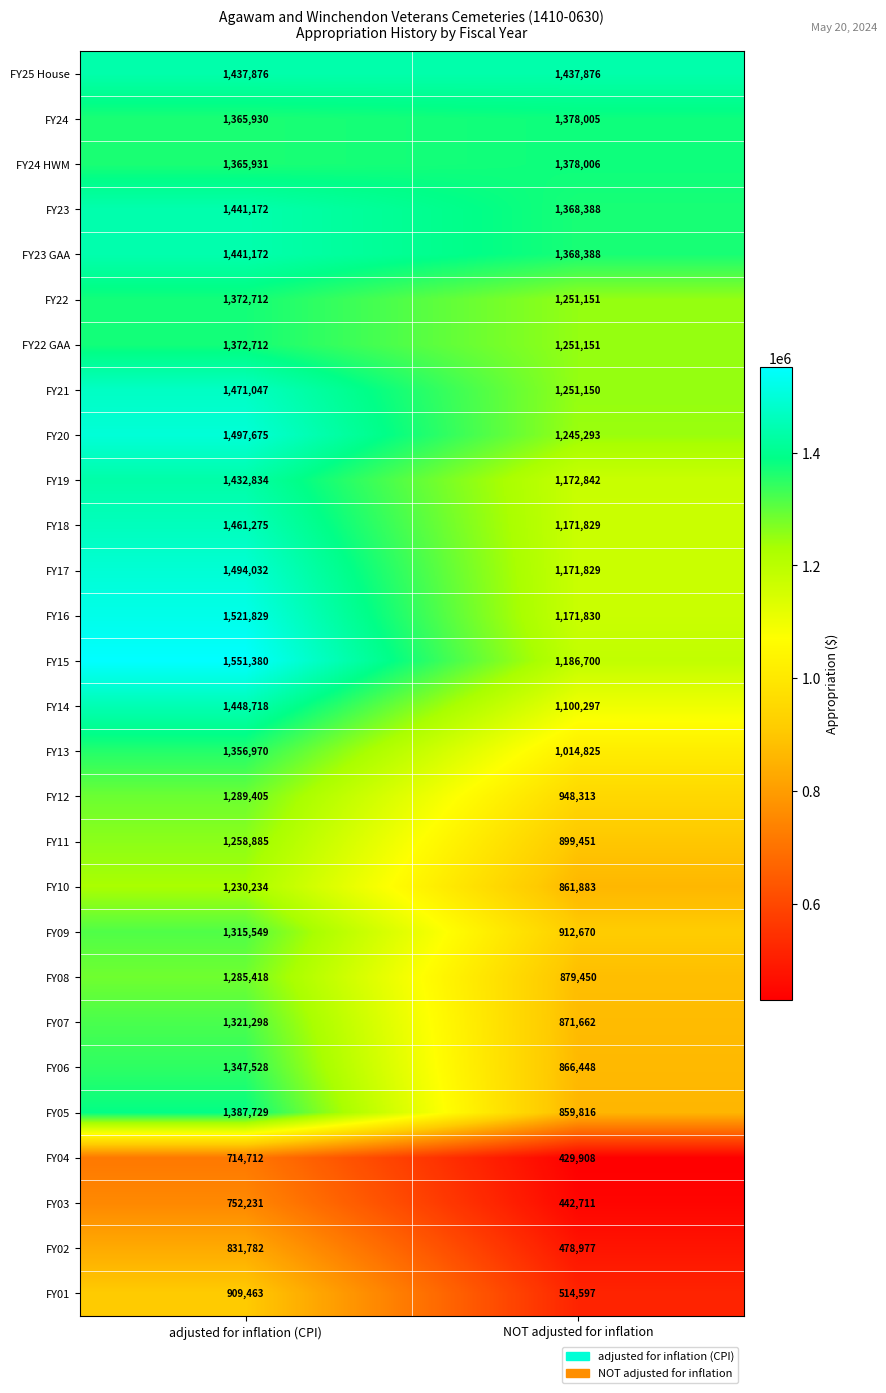

Is it true that FY13 equals 1356970 at adjusted for inflation (CPI)?

True